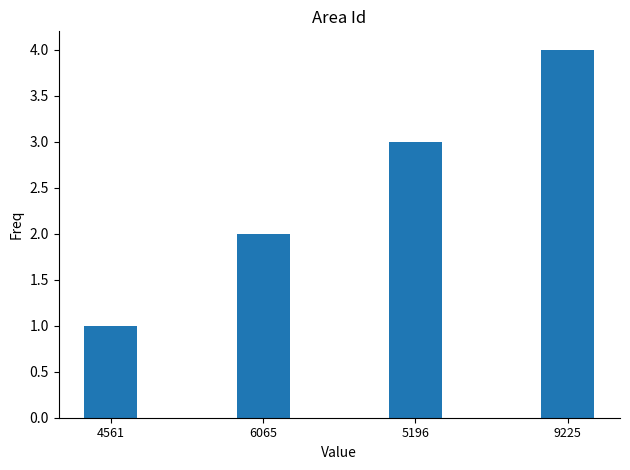

Reading right to left, extract all data points from this chart.

4	3	2	1